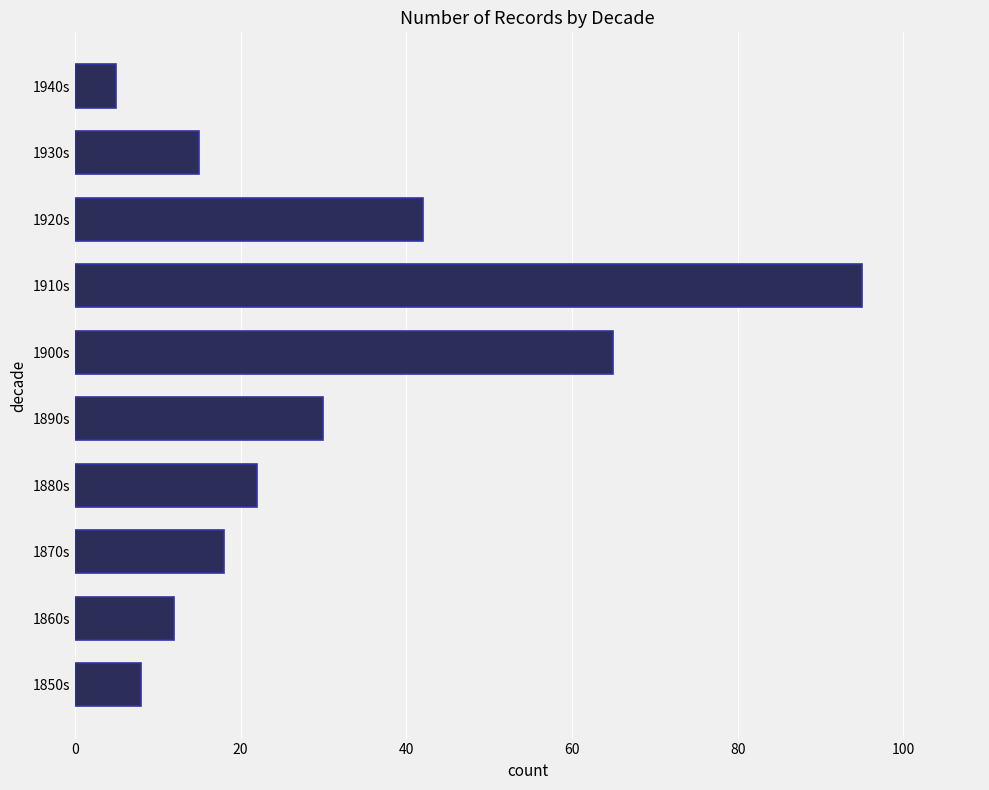

What is the minimum value shown in the chart?

5